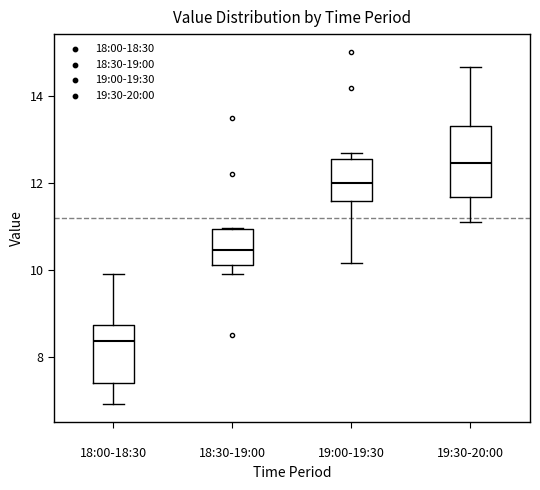

Where does the median line of the box for 19:30-20:00 sit on the y-axis? The values are not printed on the chart, so give them approximately, as read against the axis.

12.4